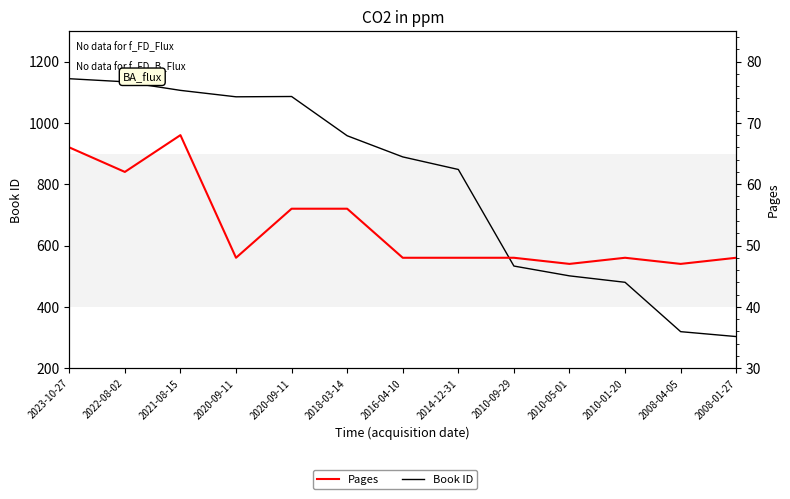

Reading left to right, list all the values displayed in this chart.

Book ID: 1144	1134	1106	1085	1086	958	889	848	533	501	480	319	303
Pages: 66	62	68	48	56	56	48	48	48	47	48	47	48